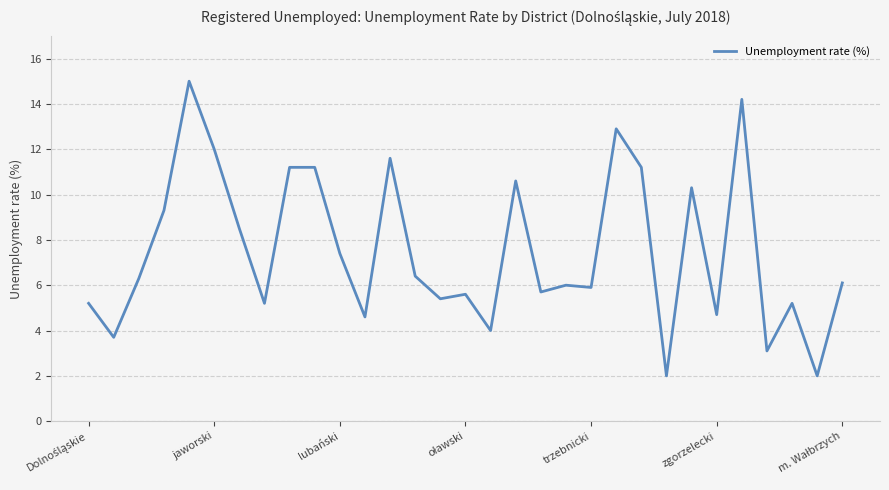

What is the average value?

7.5